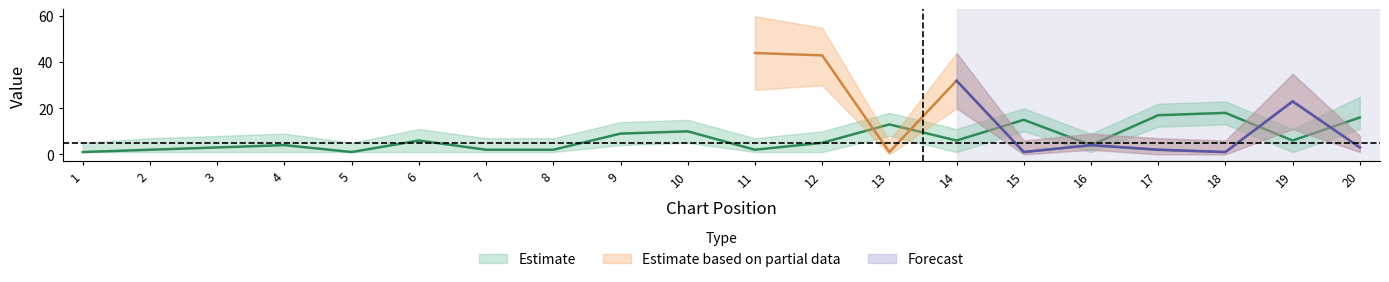

How many data points does each series have?

20